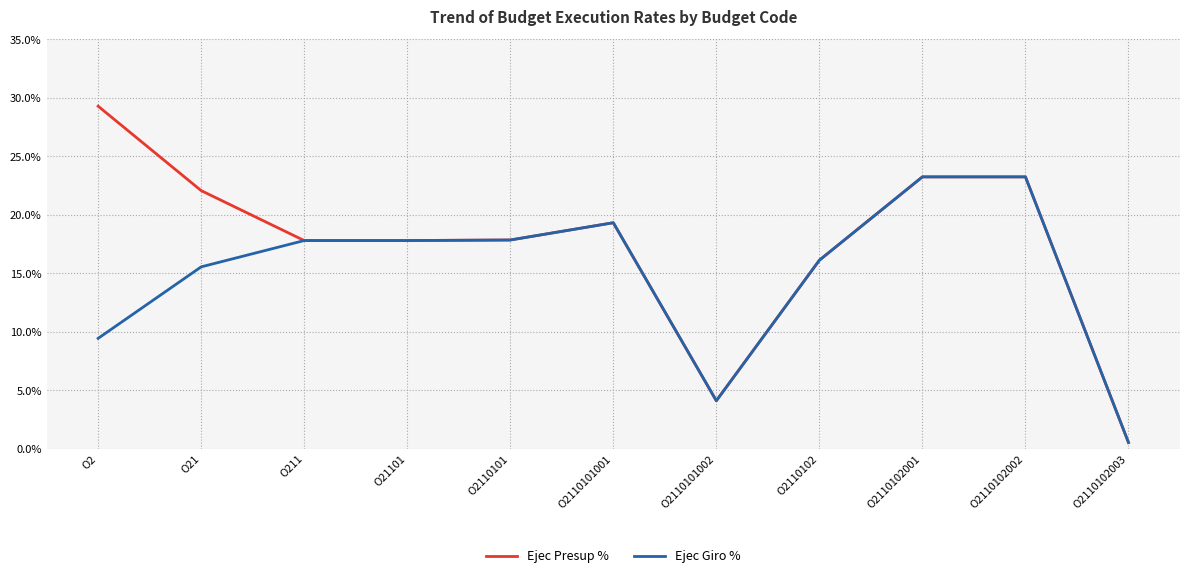

Which series has the largest range (max minus min)?

Ejec Presup %